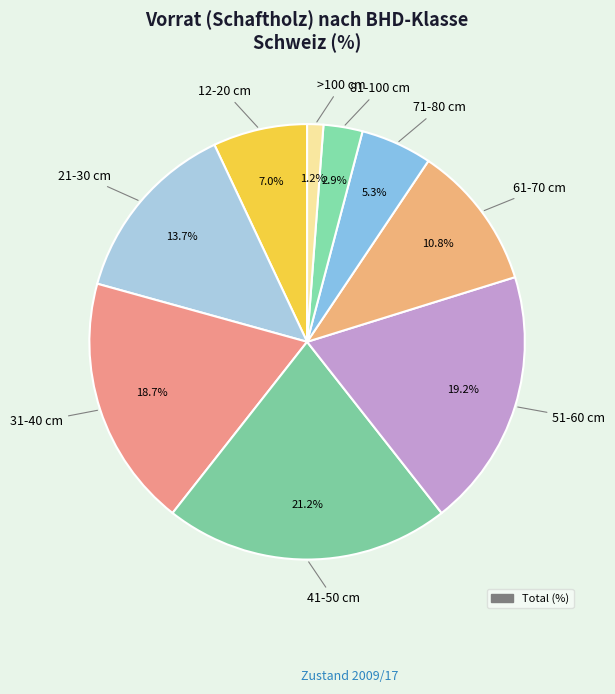

Which slice is the largest?

41-50 cm